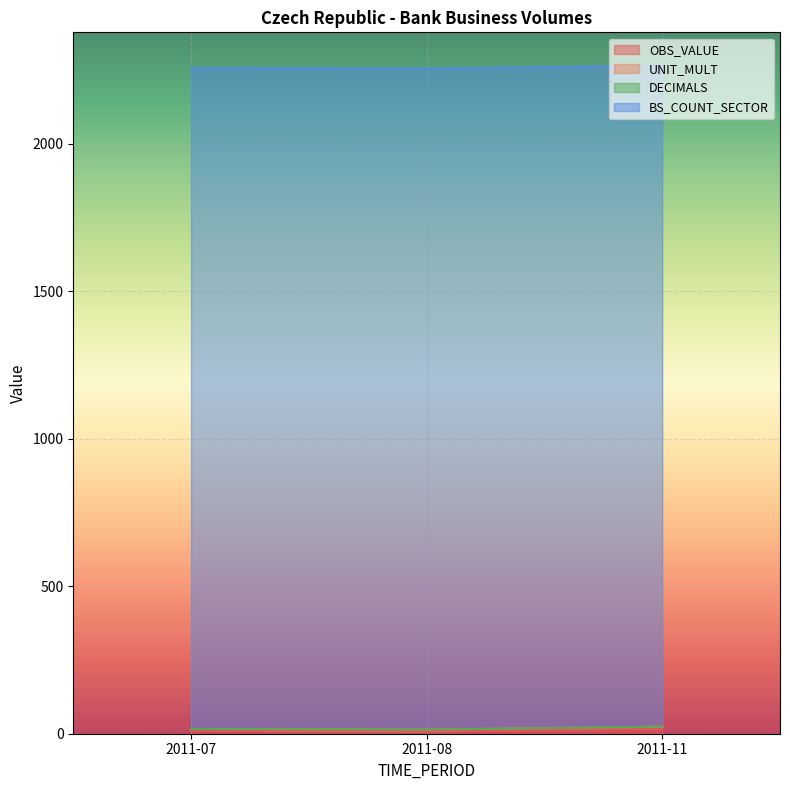

What is the maximum value shown in the chart?

2240